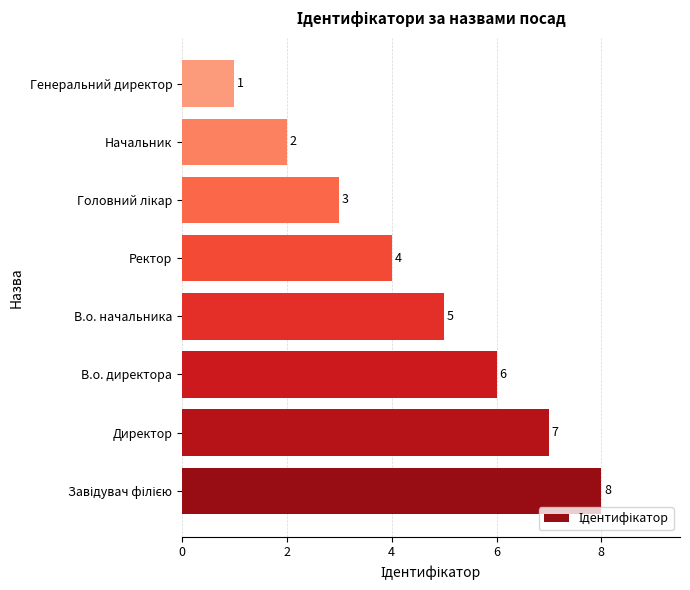

Reading top to bottom, transcribe all the data shown in this chart.

1	2	3	4	5	6	7	8